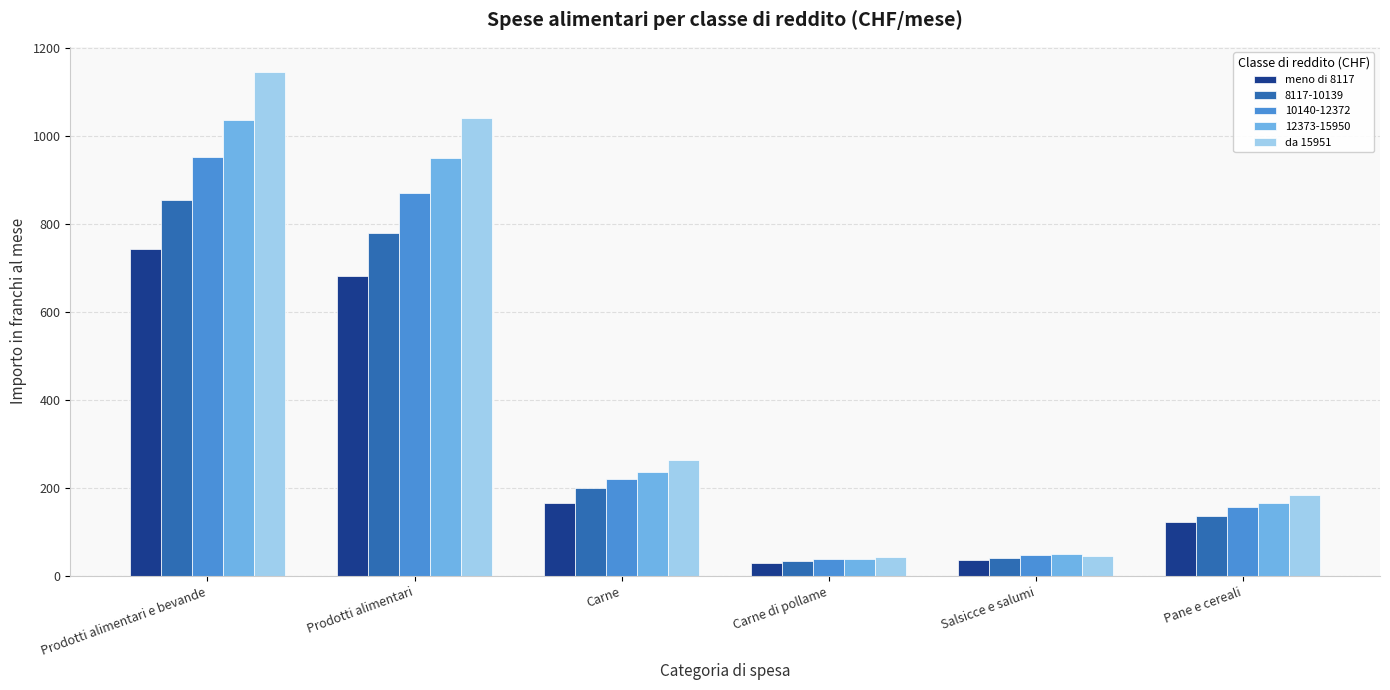

The value of da 15951 at Prodotti alimentari is 1642.0. True or false?

False